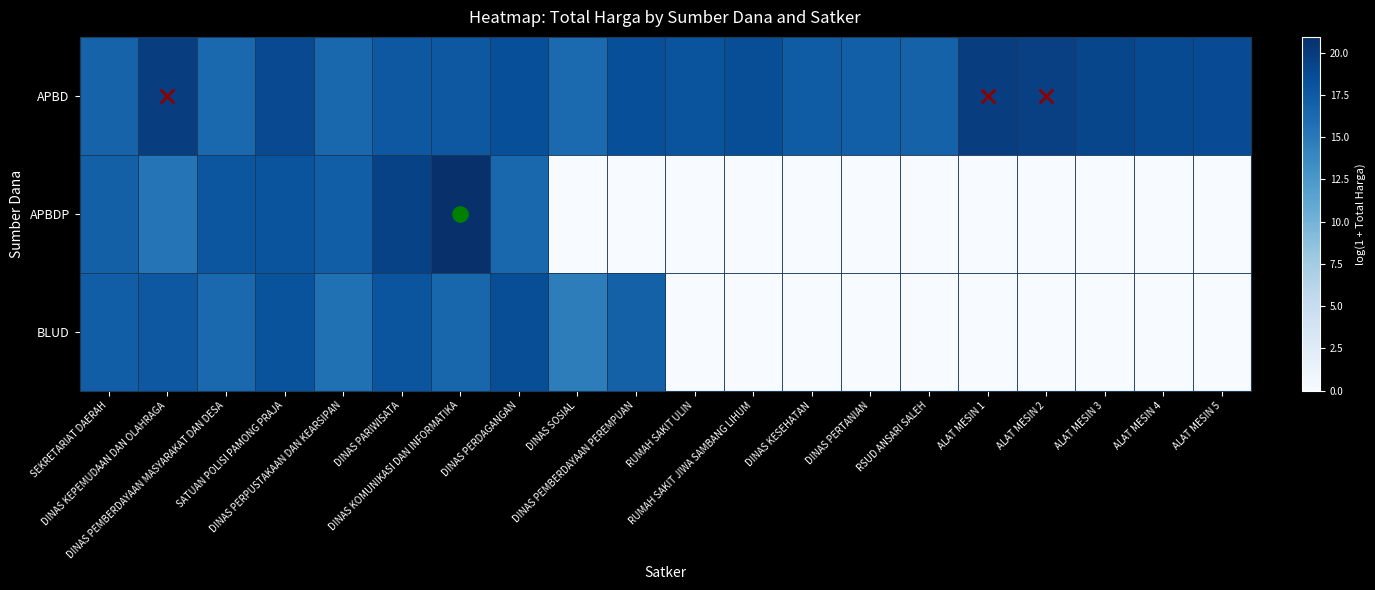

Which series has the largest total across all categories?

APBD